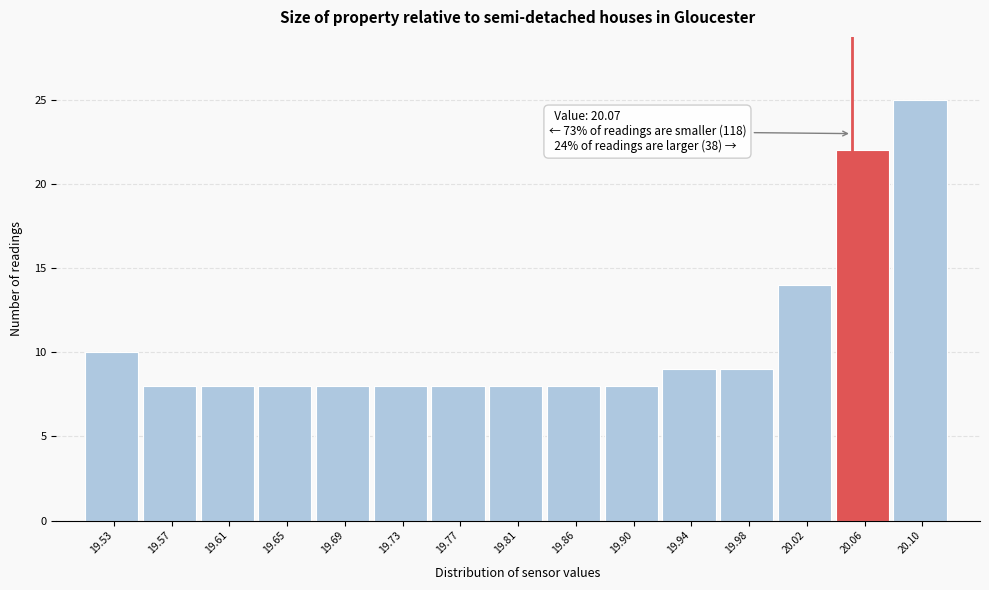

Reading left to right, what are all the values shown in this chart?

10	8	8	8	8	8	8	8	8	8	9	9	14	22	25